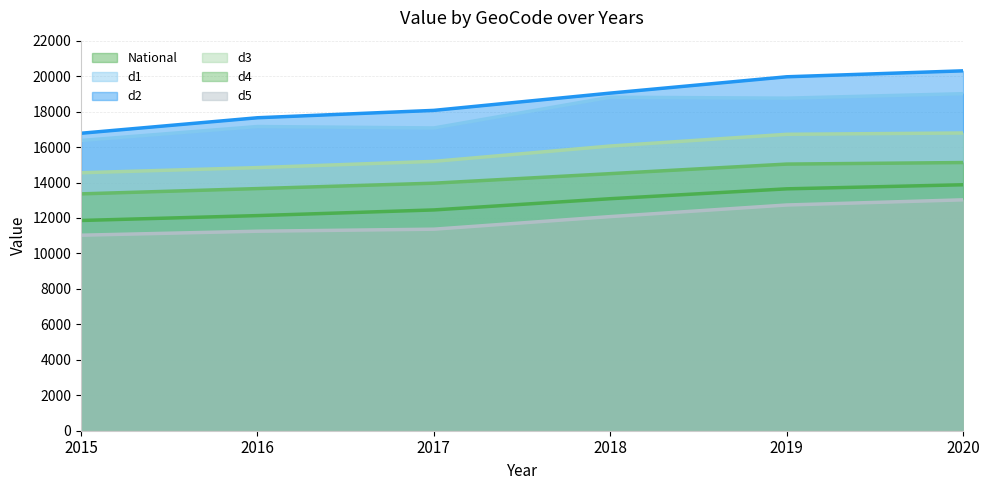

At how many categories does at least one series exceed 15421?

6